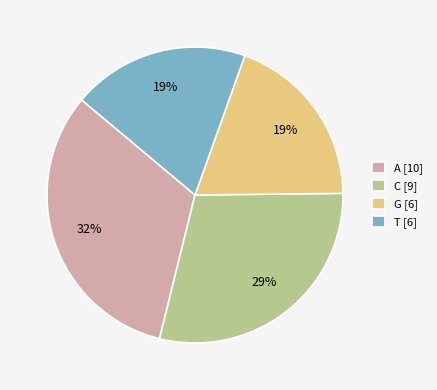

Between T [6] and C [9], which is larger?

C [9]